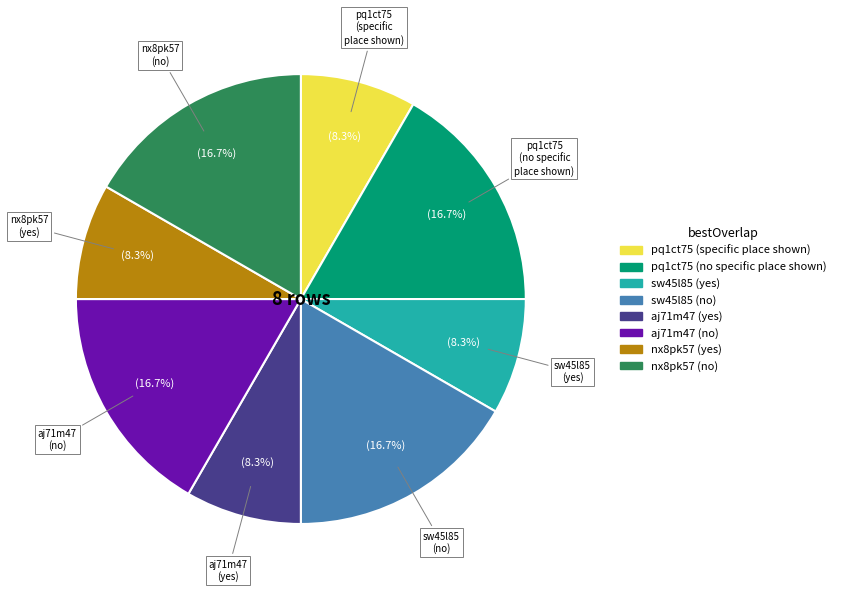

What is the ratio of the value at nx8pk57 (no) to the value at sw45l85 (no)?

1.0